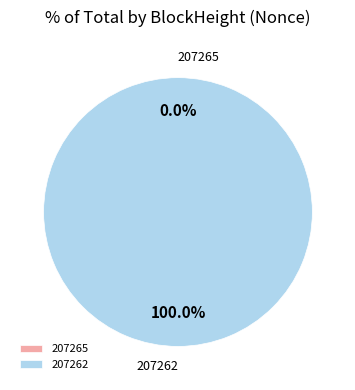

What is the total percentage of 207262 and 207265?

100.0%